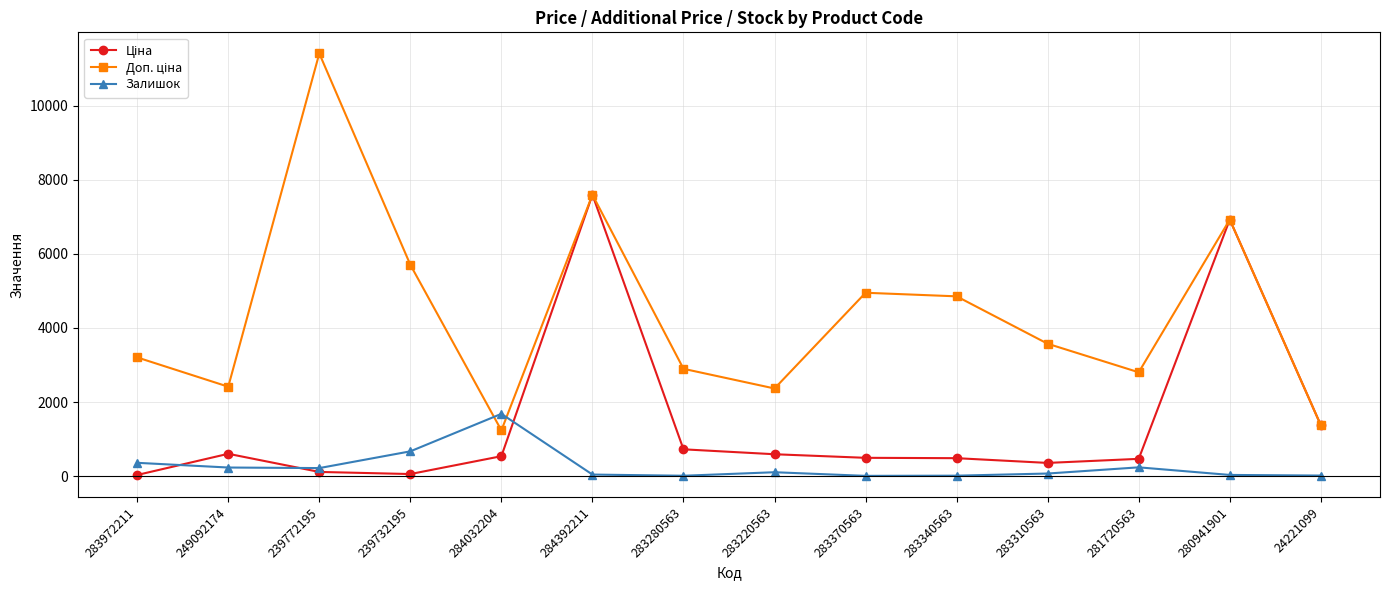

At which category is the sum across all series the highest?

284392211